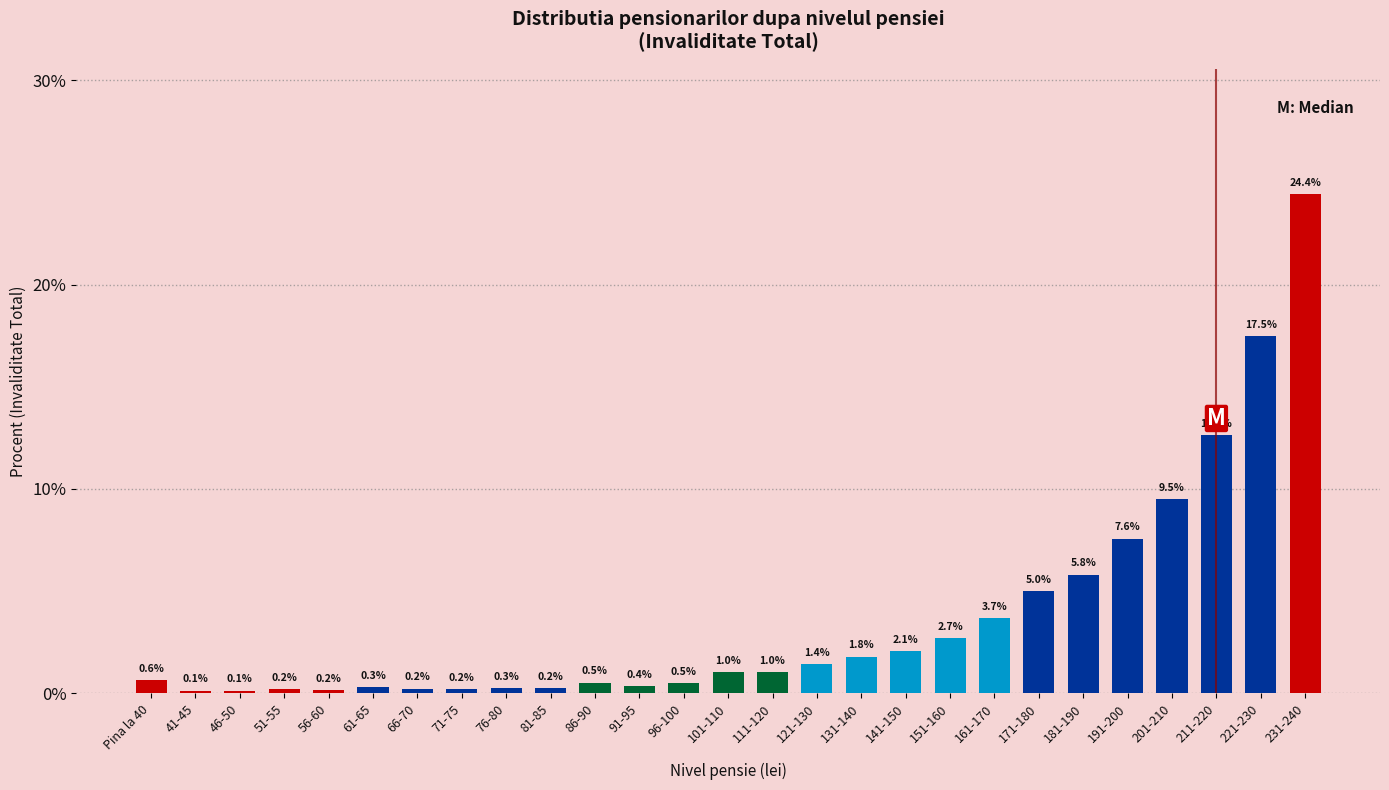

Reading left to right, transcribe all the data shown in this chart.

0.6	0.1	0.1	0.2	0.2	0.3	0.2	0.2	0.3	0.2	0.5	0.4	0.5	1.0	1.0	1.4	1.8	2.1	2.7	3.7	5.0	5.8	7.6	9.5	12.6	17.5	24.4